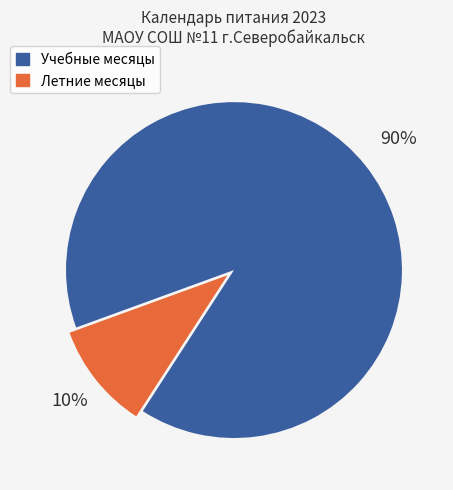

Which slice is the smallest?

Летние месяцы